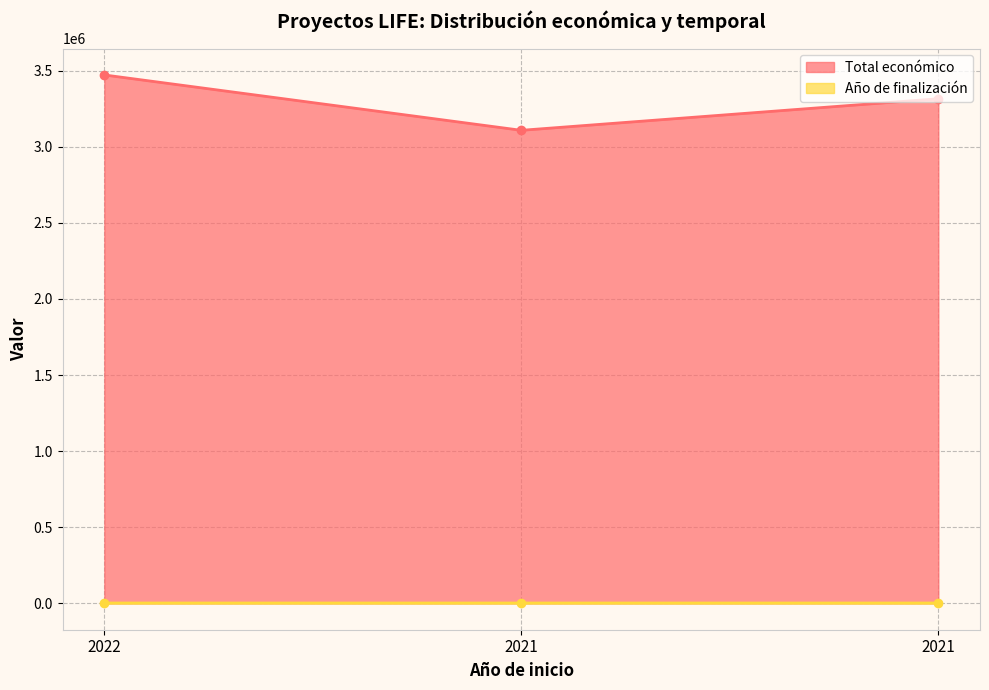

At 2022, list the series in order from smallest to largest.

Año de finalización, Total económico